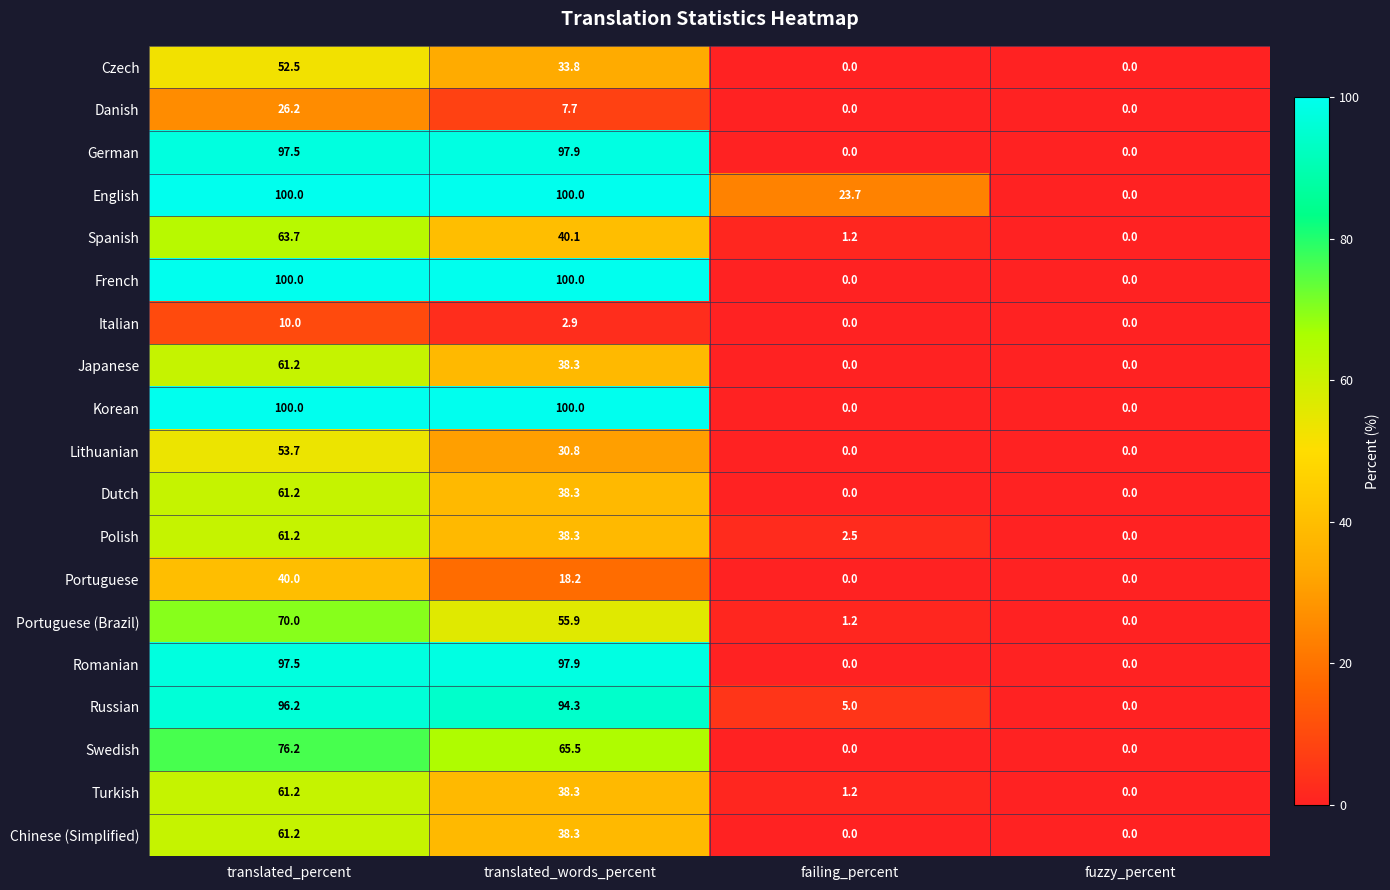

How many data points does each series have?

4